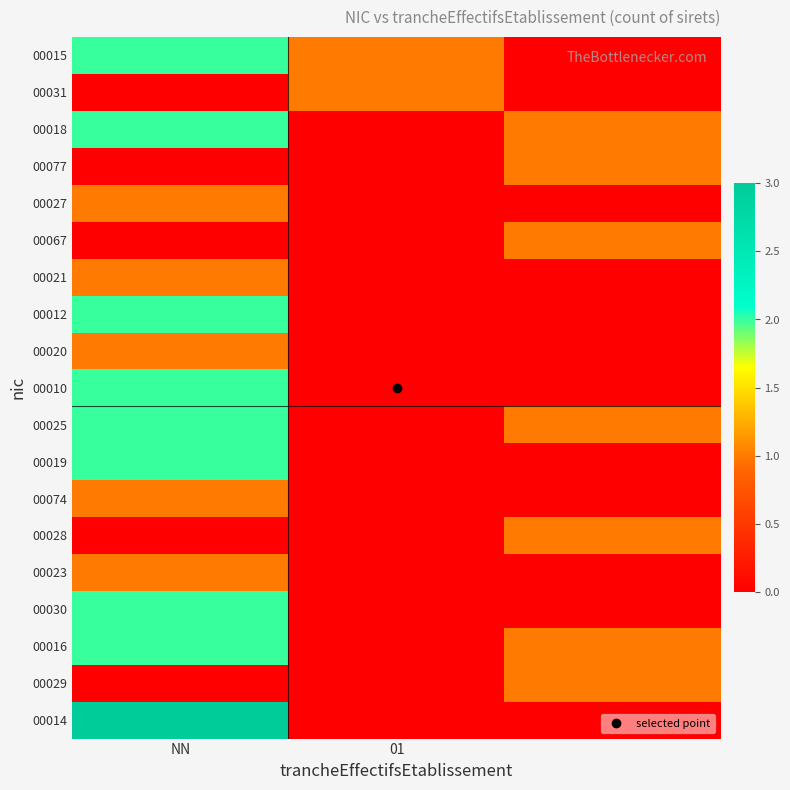

List the series in order of their peak value, lowest first.

00031, 00077, 00027, 00067, 00021, 00020, 00074, 00028, 00023, 00029, 00015, 00018, 00012, 00010, 00025, 00019, 00030, 00016, 00014